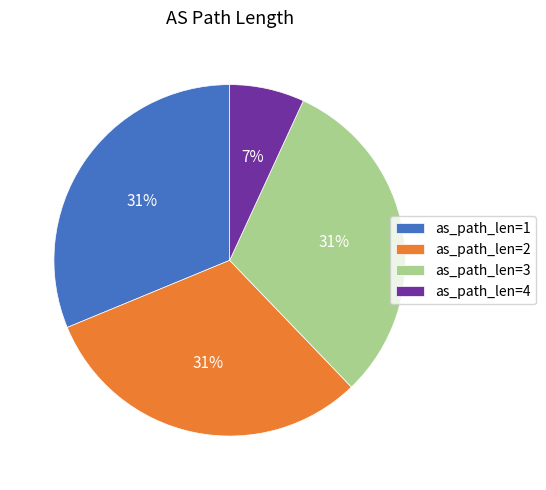

Which slice is the smallest?

as_path_len=4